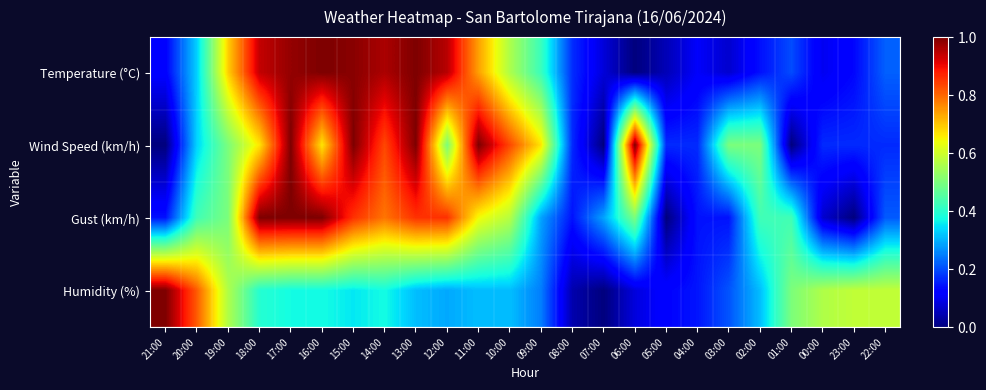

What is the greatest value displayed?

1.0